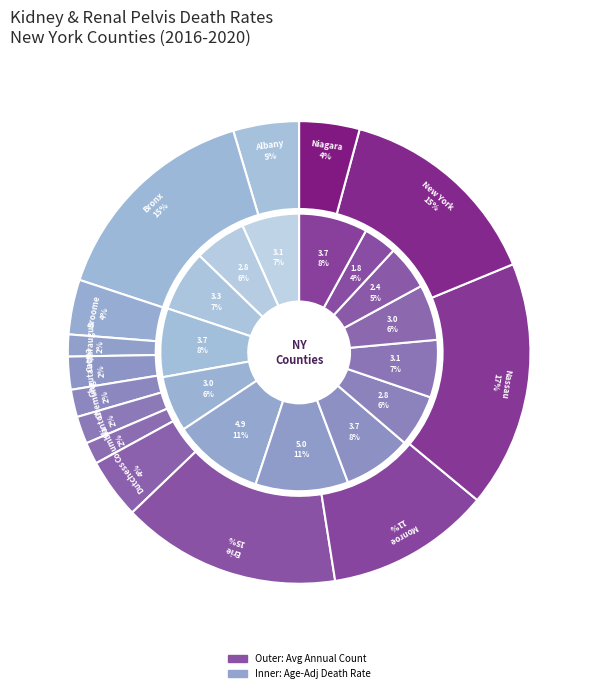

Is there any slice that represents more than half of the pie?

No